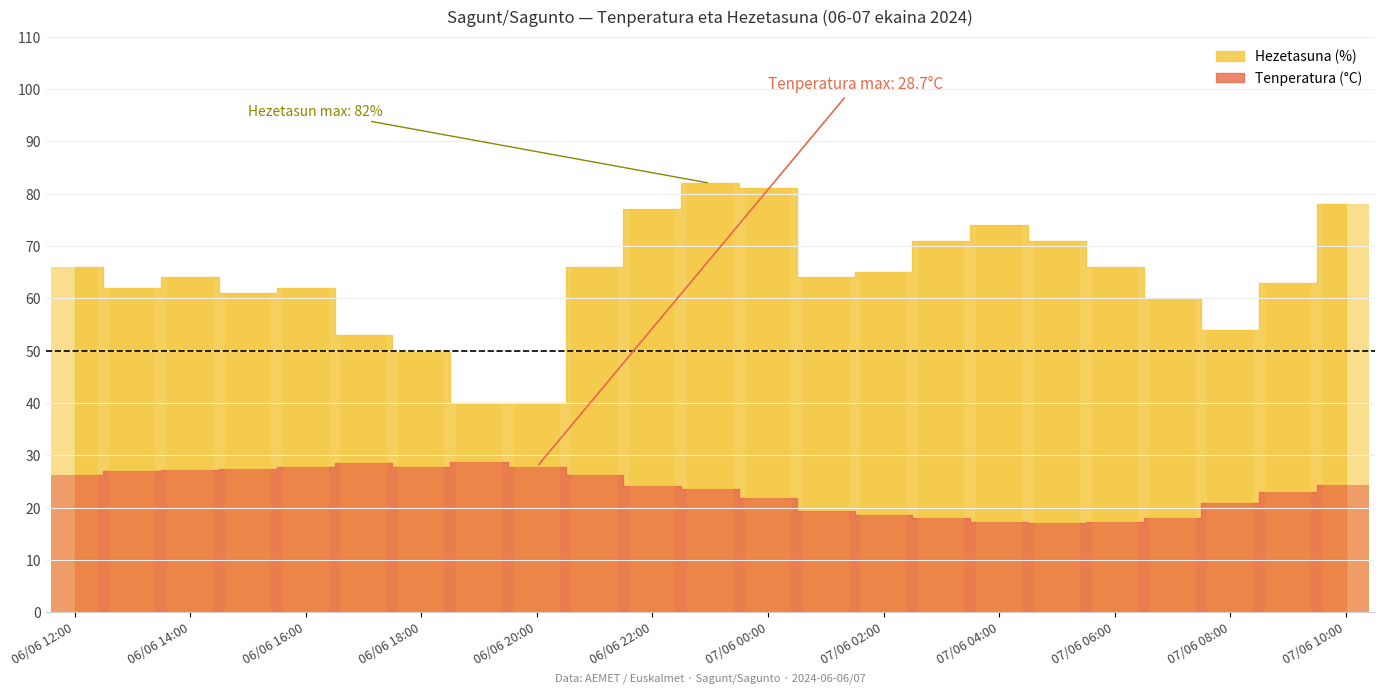

Is it true that Hezetasuna (%) equals 103.8 at 06/06 12:00?

False